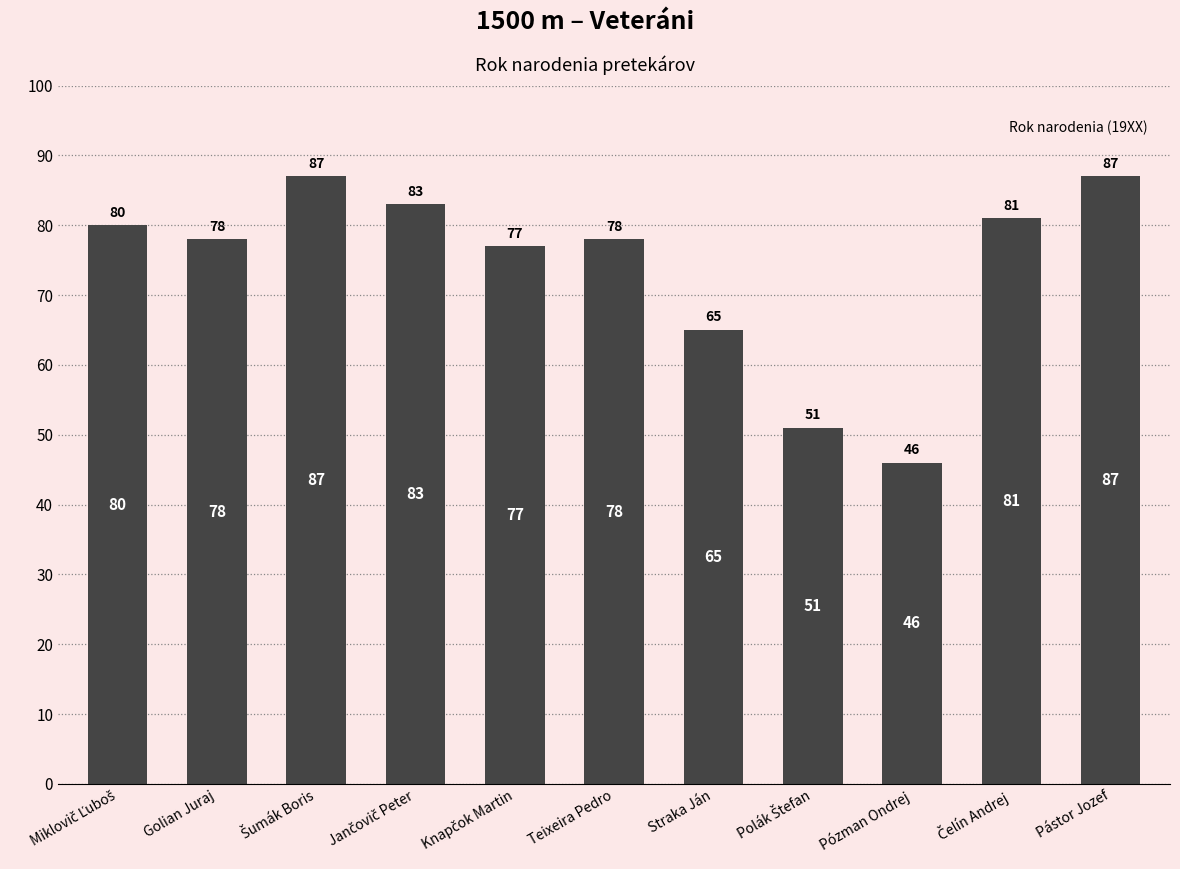

What is the minimum value shown in the chart?

46